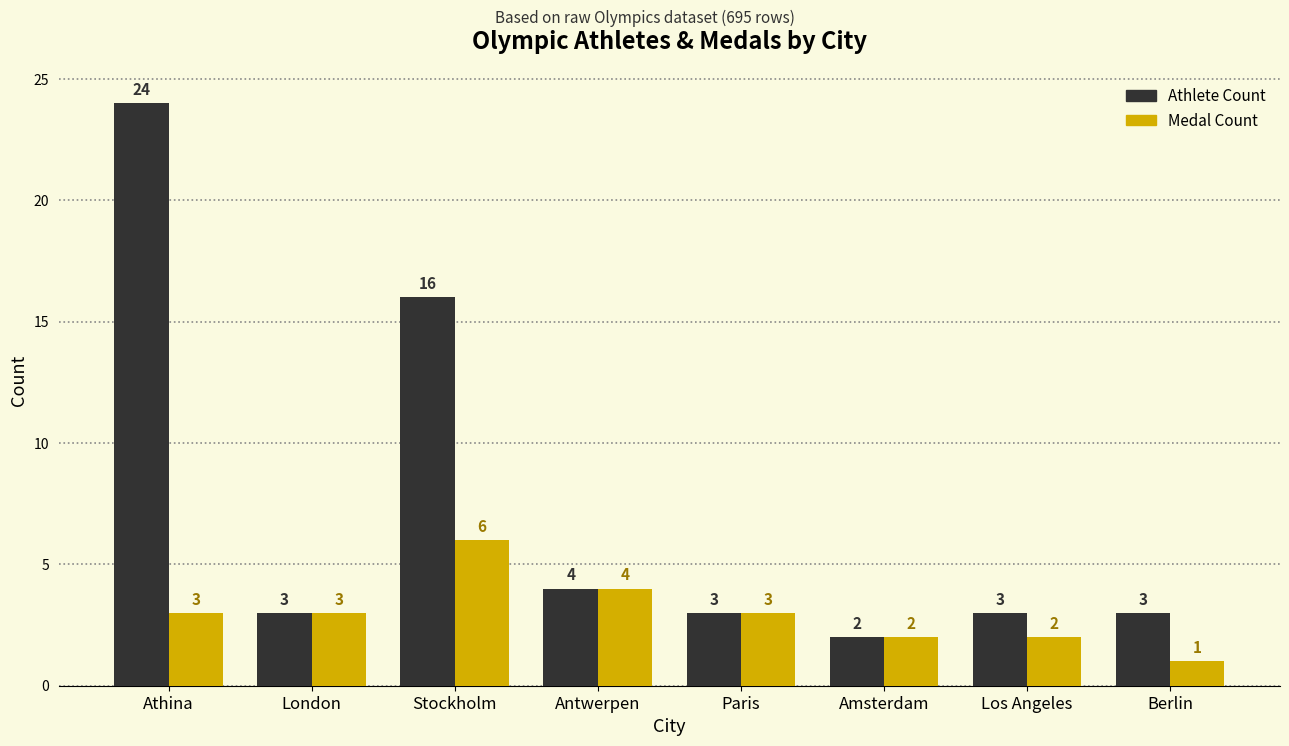

What is the difference between the second highest and minimum values in the Athlete Count series?

14